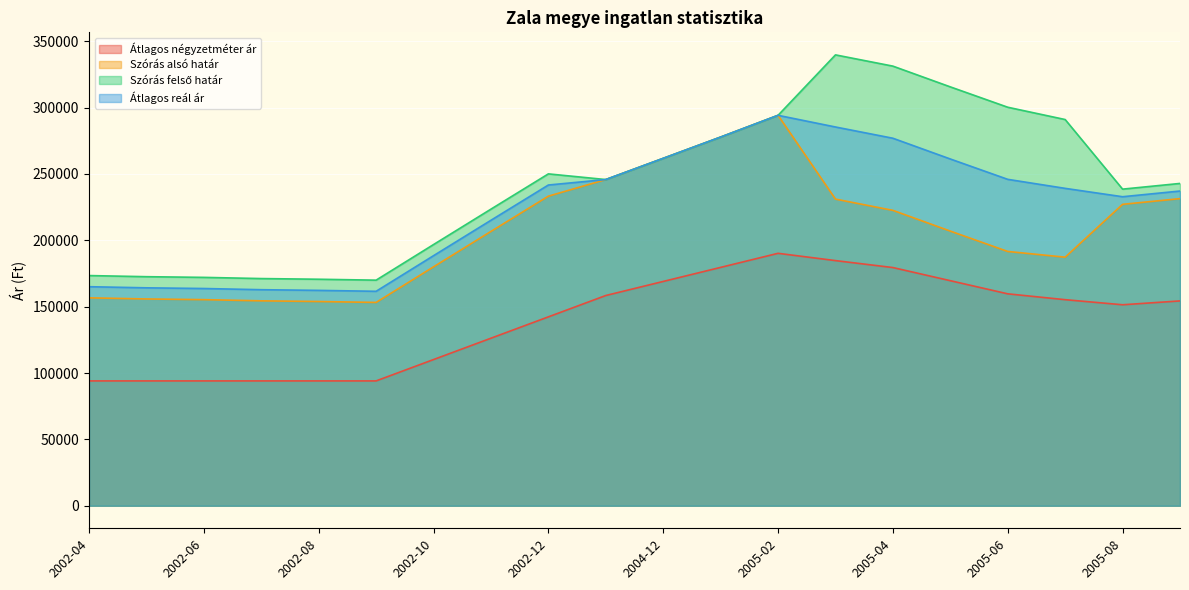

Is the value of Átlagos négyzetméter ár at 2005-02 greater than the value of Átlagos reál ár at 2002-07?

Yes